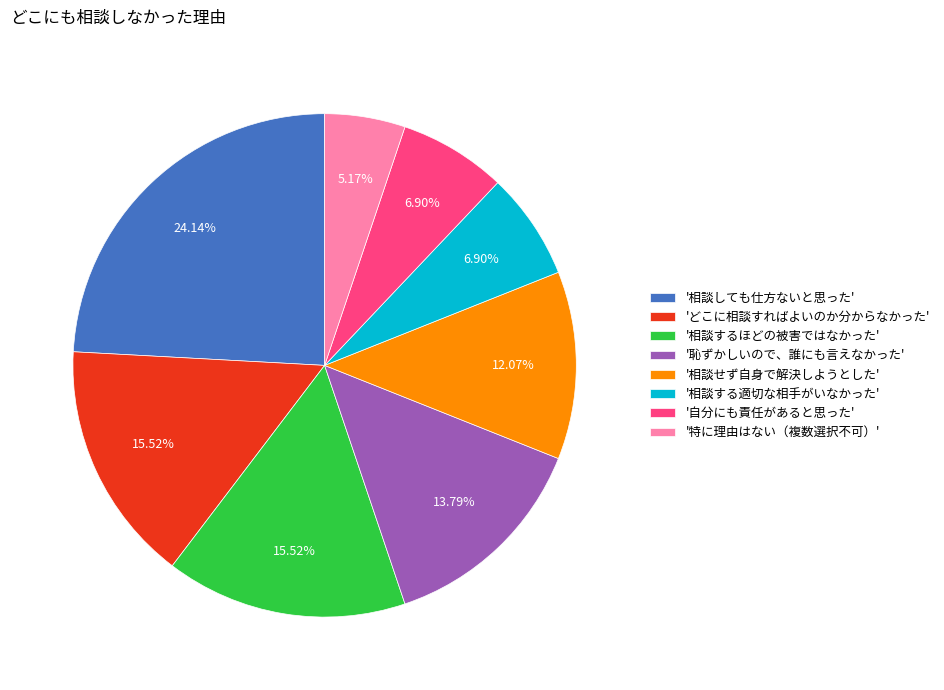

Approximately how many times larger is the value at '相談せず自身で解決しようとした' compared to '相談するほどの被害ではなかった'?

0.8